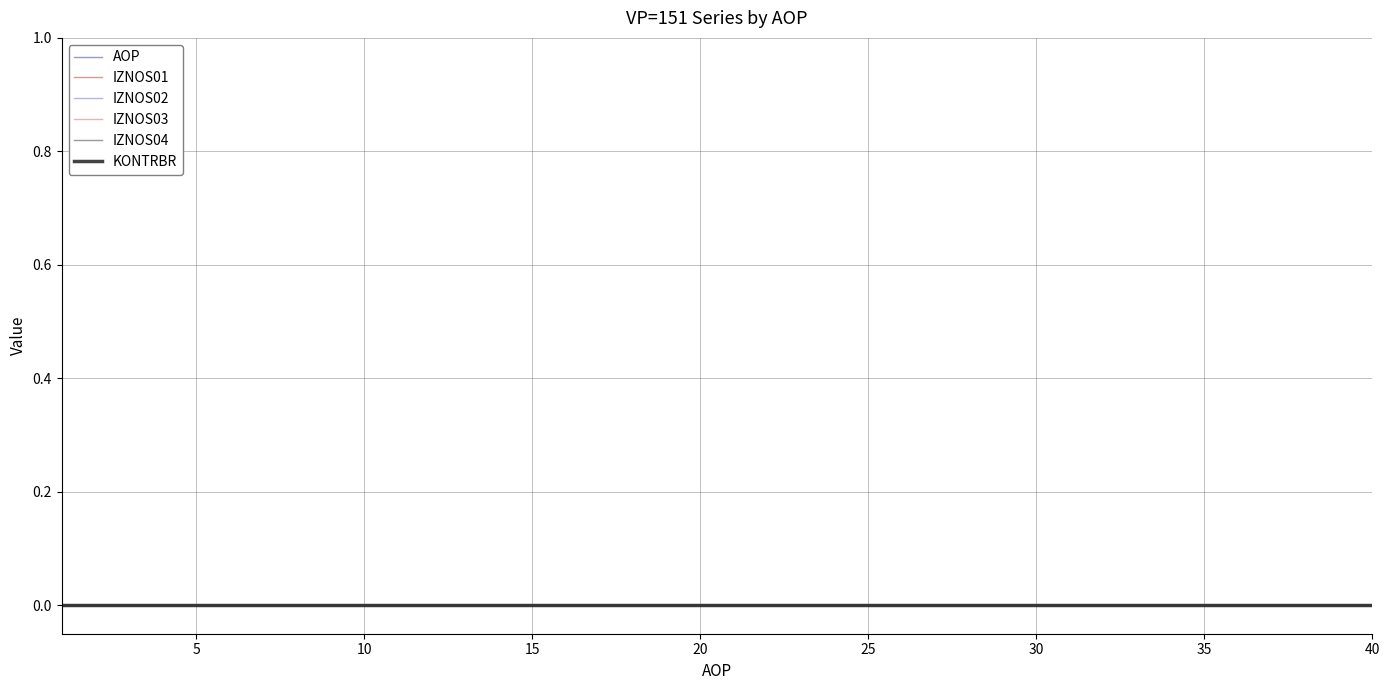

Reading left to right, what are all the values shown in this chart?

AOP: 1	2	3	4	5	6	7	8	9	10	11	12	13	14	15	16	17	18	19	20	21	22	23	24	25	26	27	28	29	30	31	32	33	34	35	36	37	38	39	40
IZNOS01: 0	0	0	0	0	0	0	0	0	0	0	0	0	0	0	0	0	0	0	0	0	0	0	0	0	0	0	0	0	0	0	0	0	0	0	0	0	0	0	0
IZNOS02: 0	0	0	0	0	0	0	0	0	0	0	0	0	0	0	0	0	0	0	0	0	0	0	0	0	0	0	0	0	0	0	0	0	0	0	0	0	0	0	0
IZNOS03: 0	0	0	0	0	0	0	0	0	0	0	0	0	0	0	0	0	0	0	0	0	0	0	0	0	0	0	0	0	0	0	0	0	0	0	0	0	0	0	0
IZNOS04: 0	0	0	0	0	0	0	0	0	0	0	0	0	0	0	0	0	0	0	0	0	0	0	0	0	0	0	0	0	0	0	0	0	0	0	0	0	0	0	0
KONTRBR: 0	0	0	0	0	0	0	0	0	0	0	0	0	0	0	0	0	0	0	0	0	0	0	0	0	0	0	0	0	0	0	0	0	0	0	0	0	0	0	0